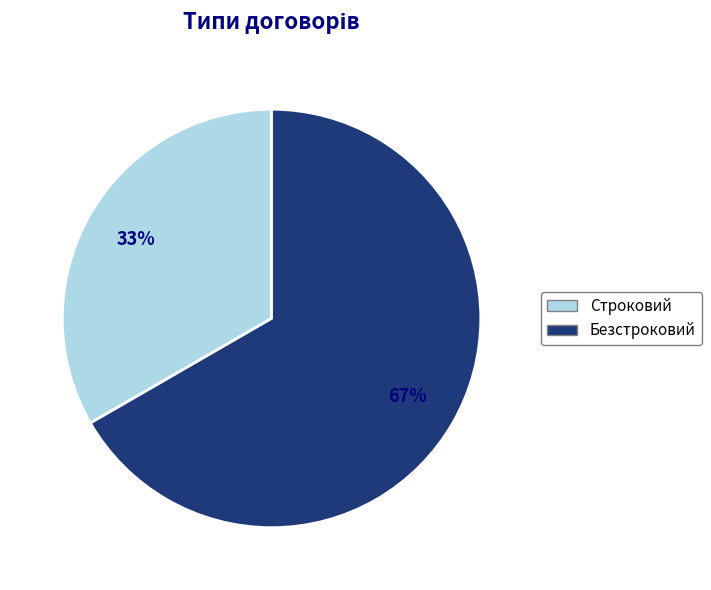

Is it true that Строковий is 33% of the pie?

True